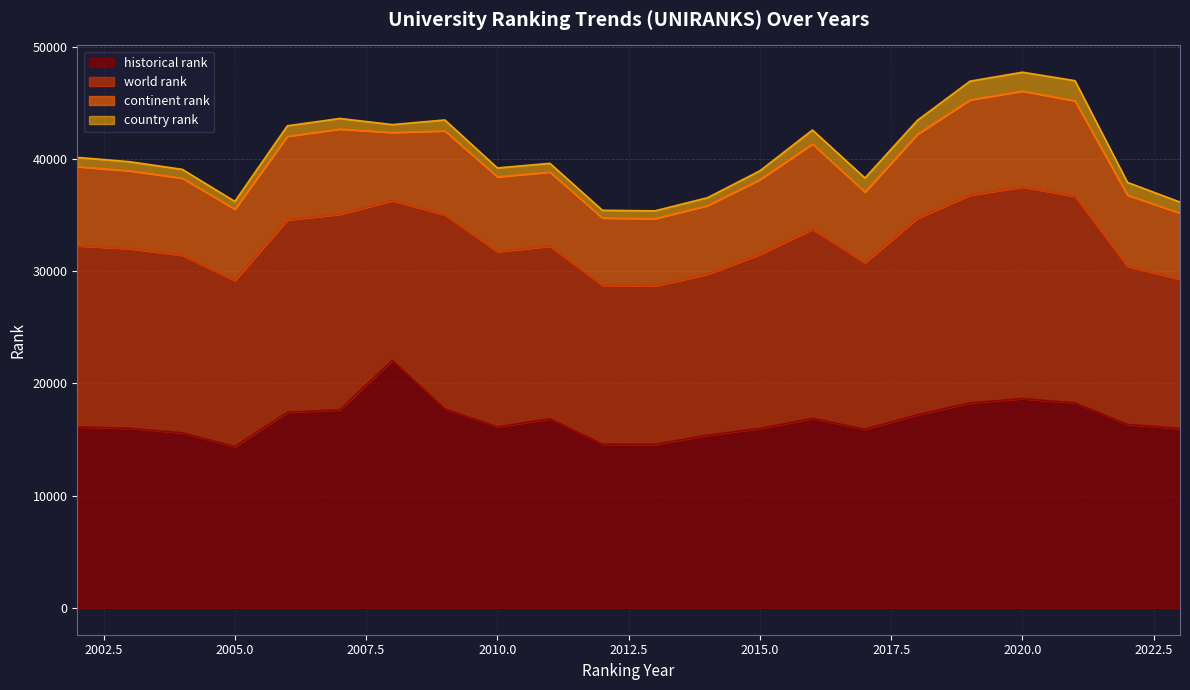

What is the difference between the maximum and second lowest values in the country rank series?

1105